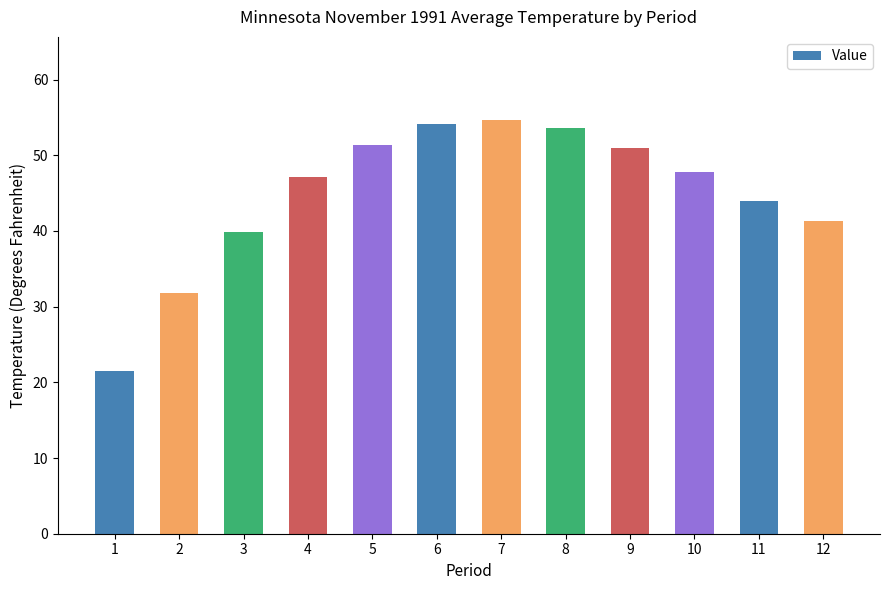

Which category has the highest value across all series?

7